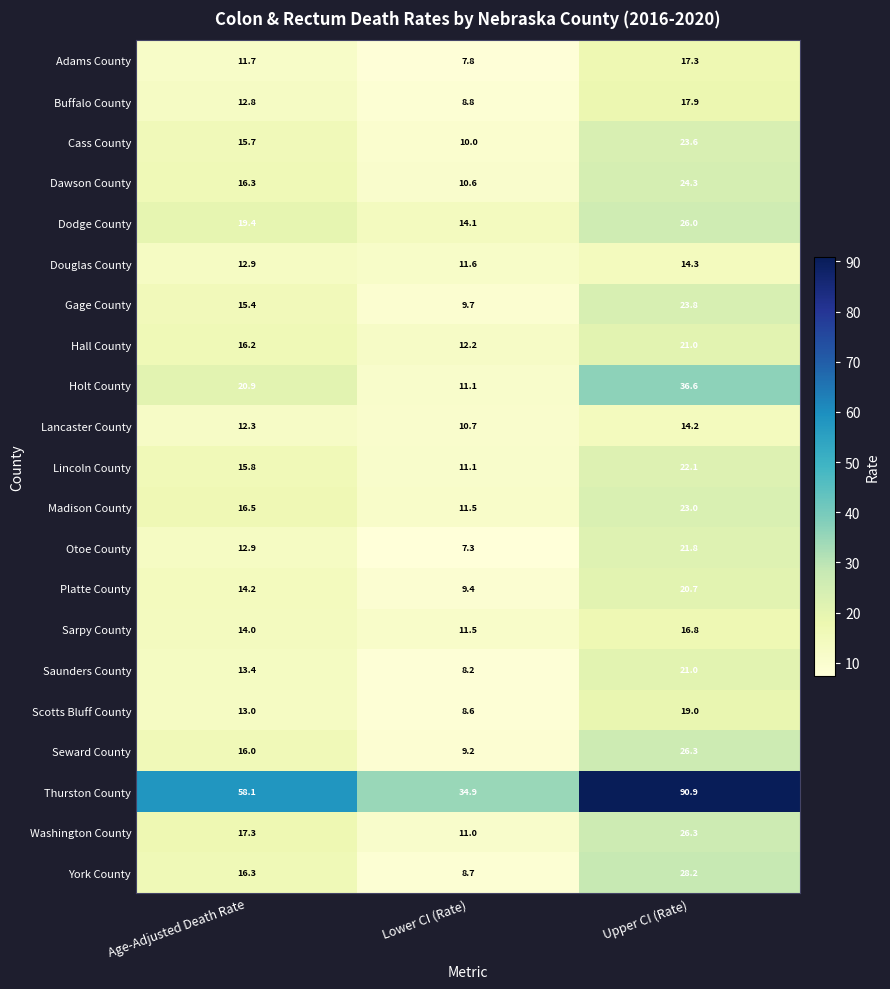

Is it true that Cass County equals 13.8 at Upper CI (Rate)?

False